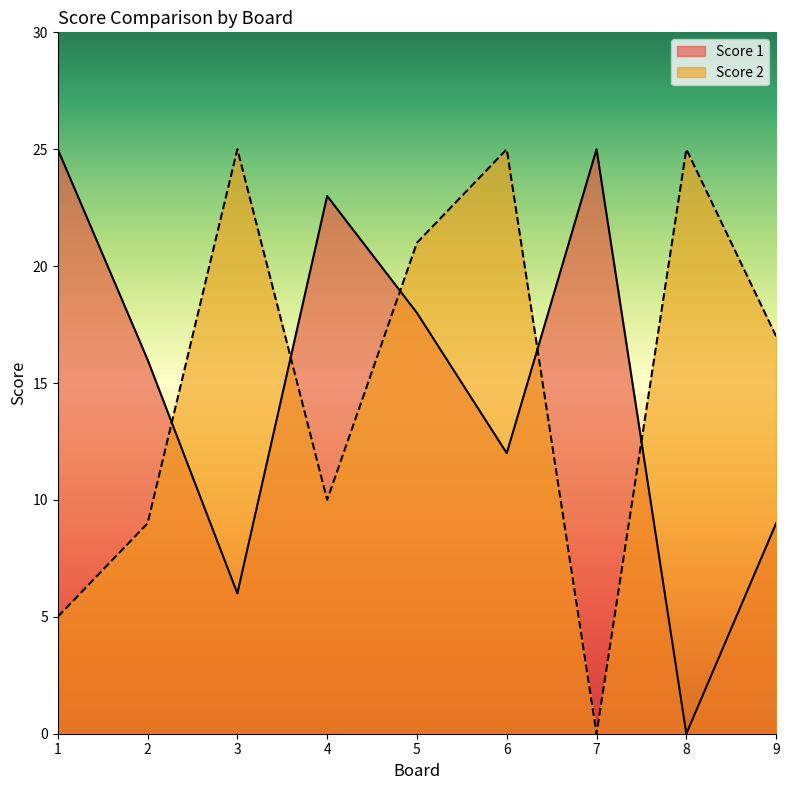

How many interior local valleys does the Score 2 series have?

2